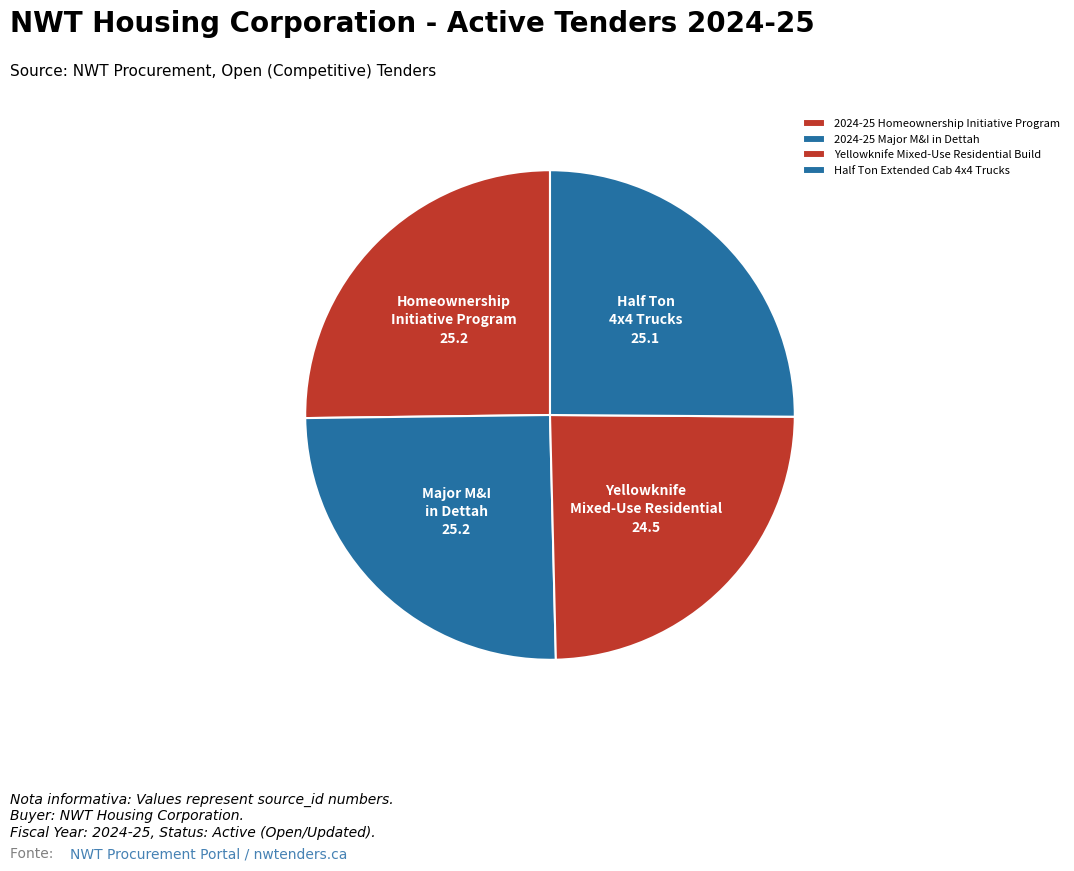

How many slices are in this pie chart?

4